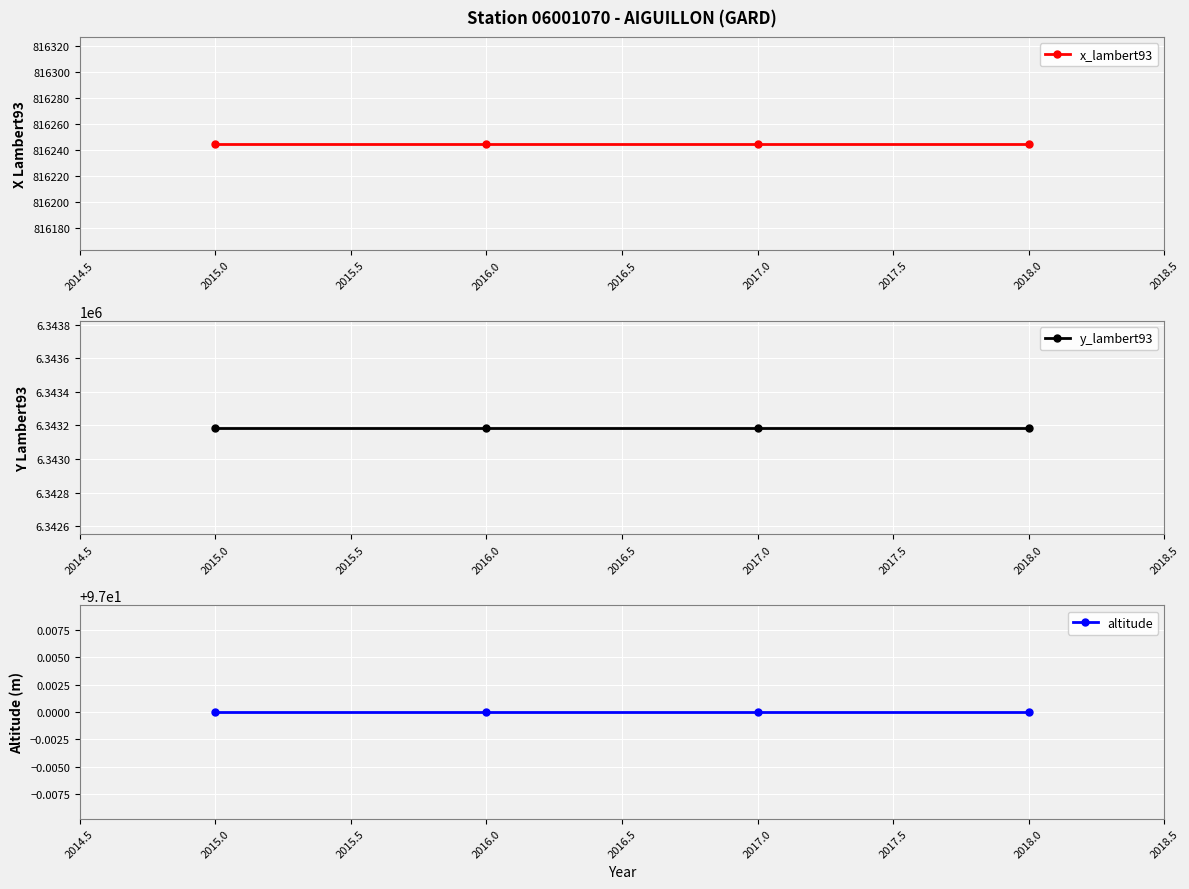

Rank the series at 2016.0 from lowest to highest value.

altitude, x_lambert93, y_lambert93